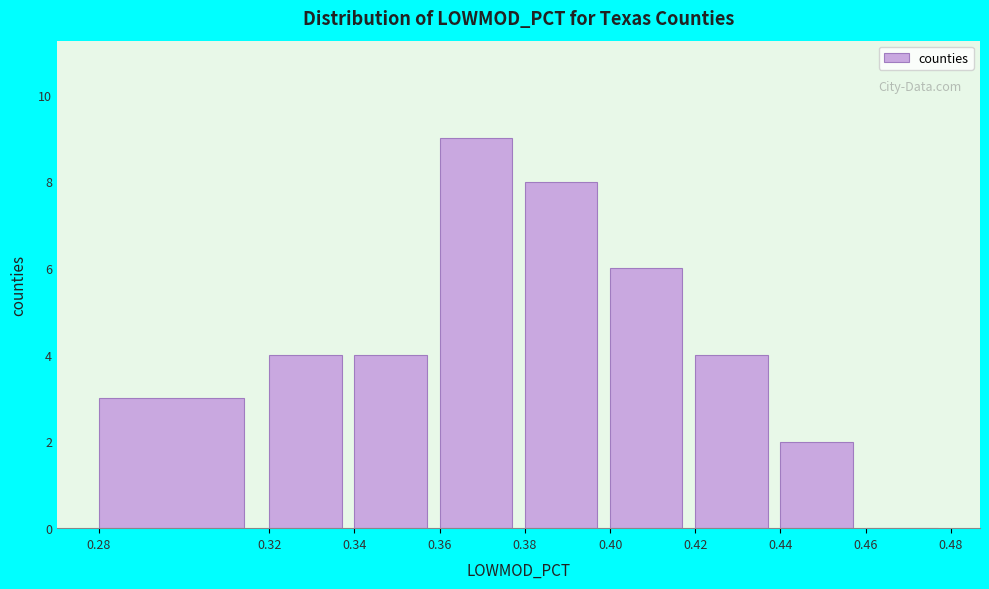

What is the height of the bar covering 0.28 to 0.32 on the x-axis? The values are not printed on the chart, so give them approximately, as read against the axis.

3